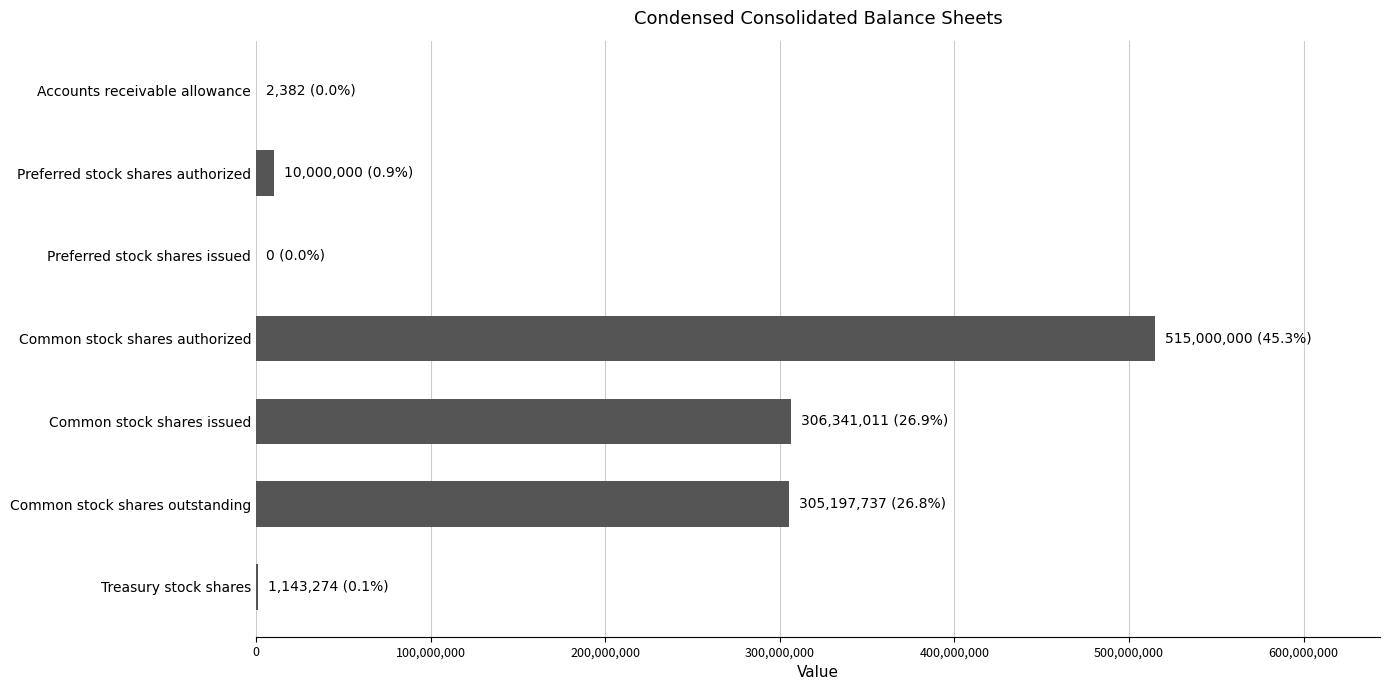

Which label corresponds to the largest value in the chart?

Common stock shares authorized